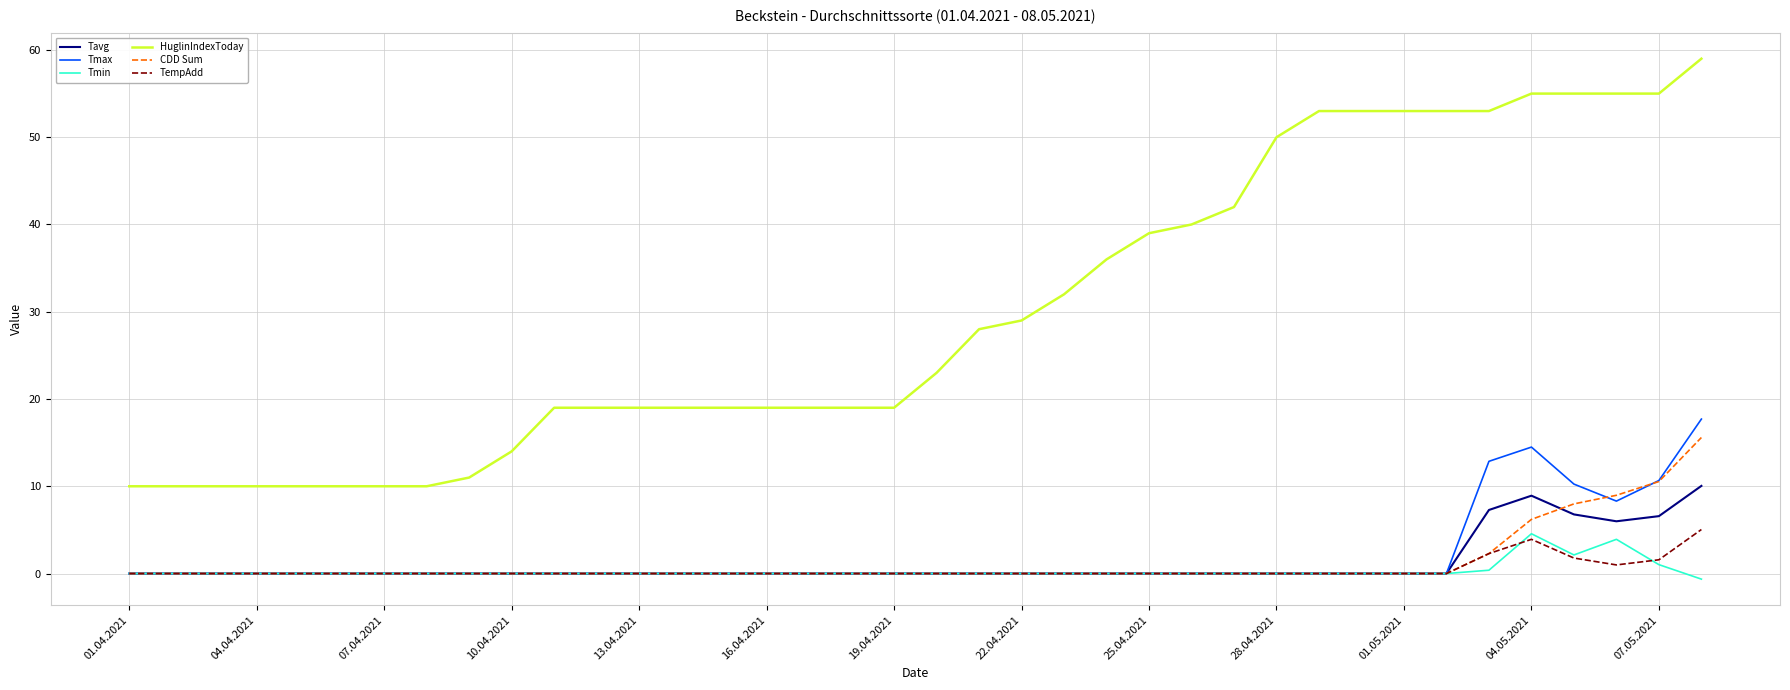

Which series has the widest spread of values?

HuglinIndexToday